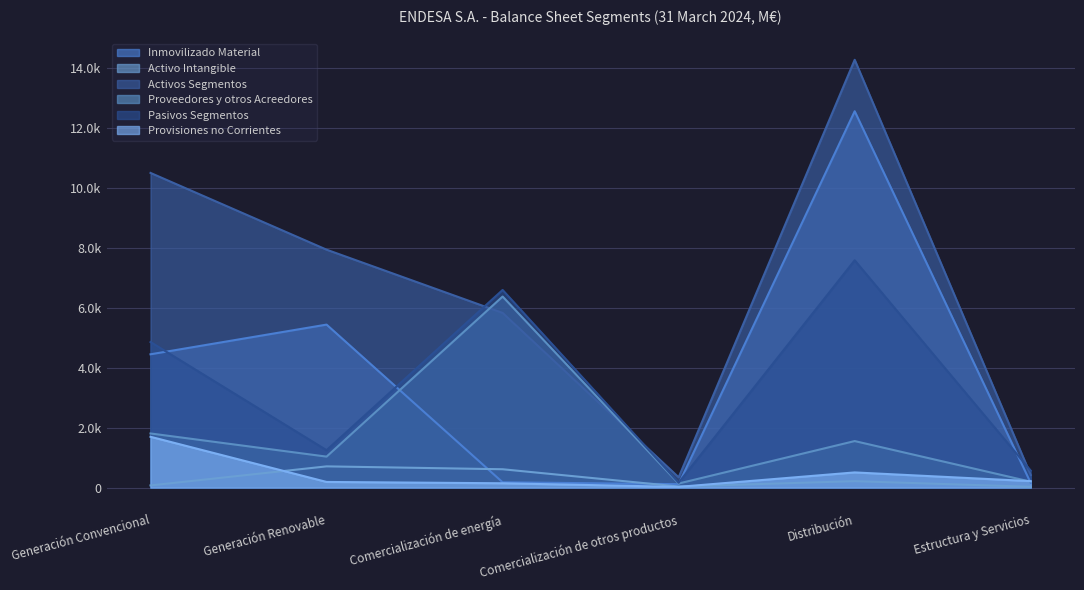

The Inmovilizado Material series shows 102 at Estructura y Servicios. True or false?

False